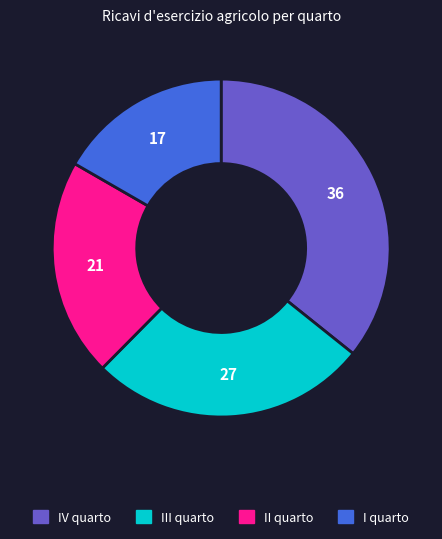

Is there any slice that represents more than half of the pie?

No